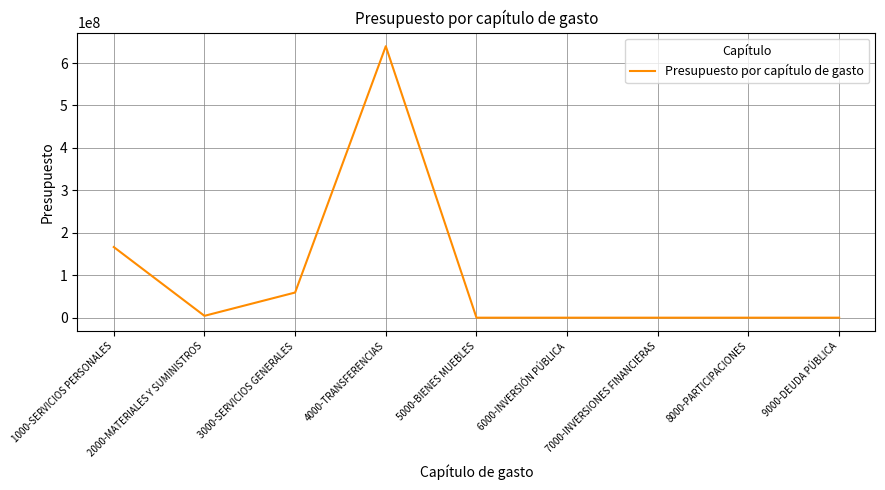

The value at 6000-INVERSIÓN PÚBLICA is 0. True or false?

True